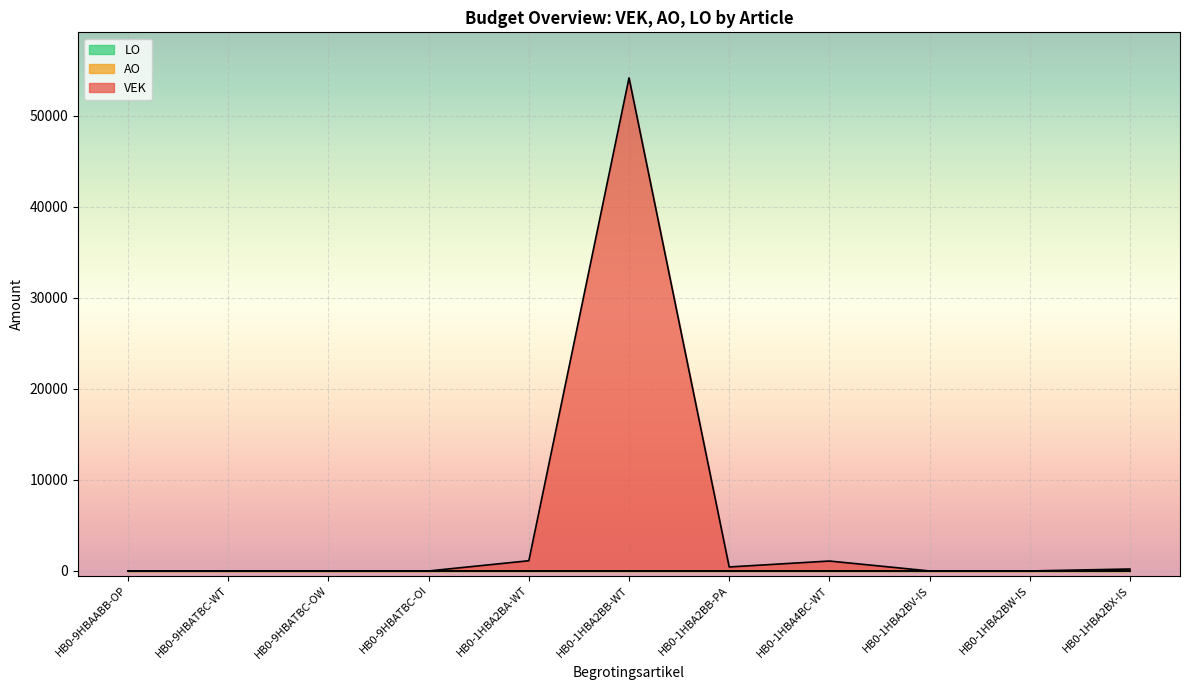

What is the label of the 1st point from the right?

HB0-1HBA2BX-IS